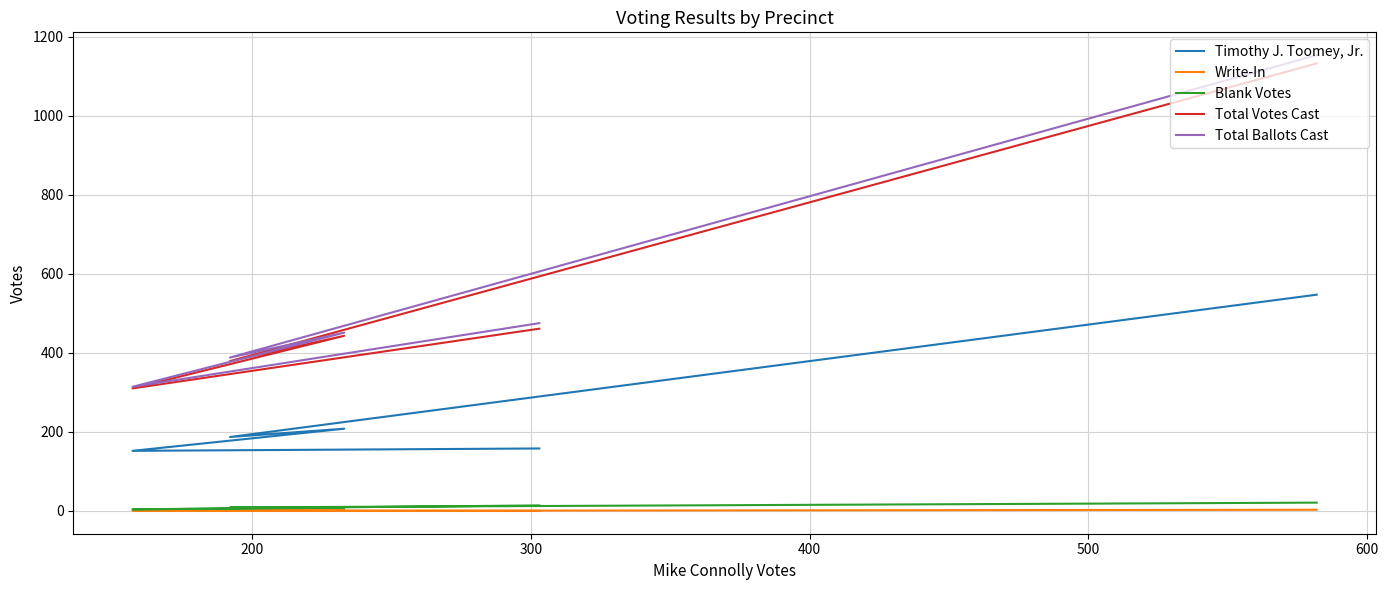

What is the total value across all series at 600?

1108